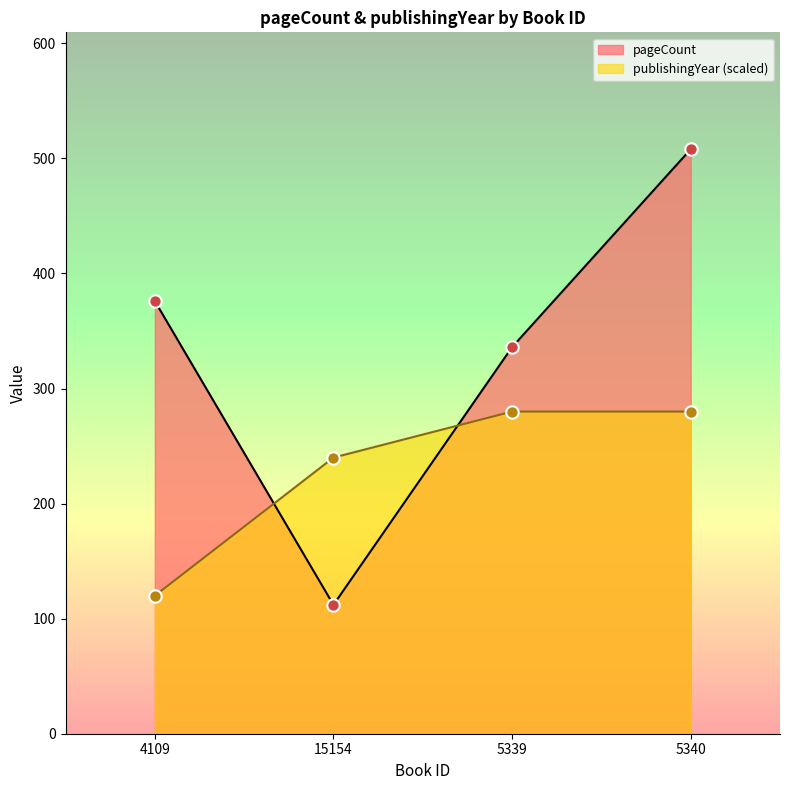

What are all the series names shown in the legend?

pageCount, publishingYear (scaled)